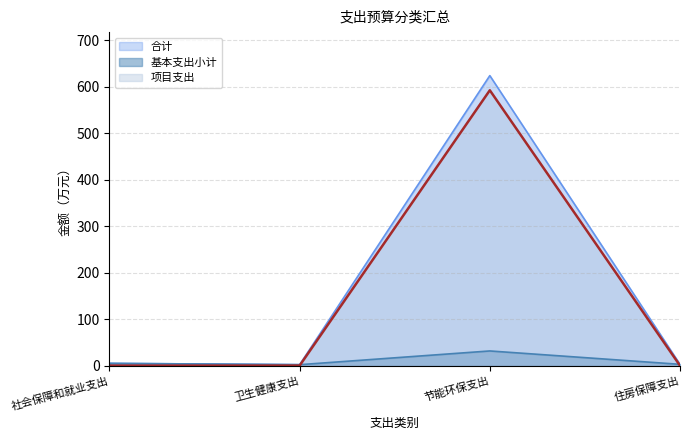

Reading left to right, what are all the values shown in this chart?

合计: 4.8	2.0	624.3	2.8
基本支出小计: 4.8	2.0	31.6	2.8
项目支出: 0.0	0.0	592.8	0.0